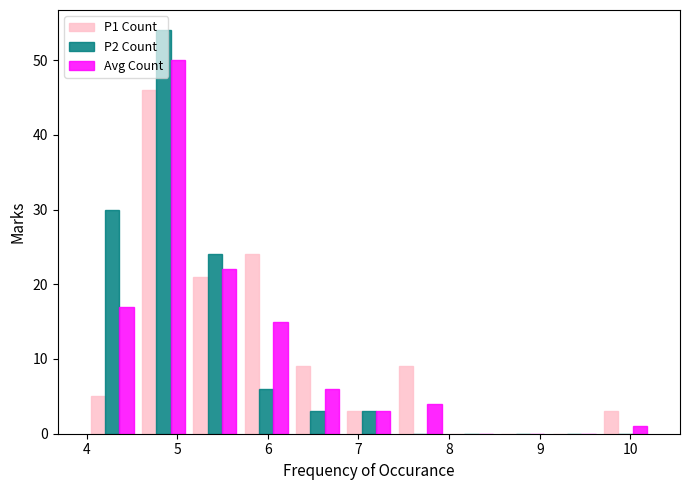

What is the height of the Avg Count bar covering 7.4 to 8.0 on the x-axis? Neither the bar edges nor the heights are printed on the chart, so give them approximately, as read against the axes.

4